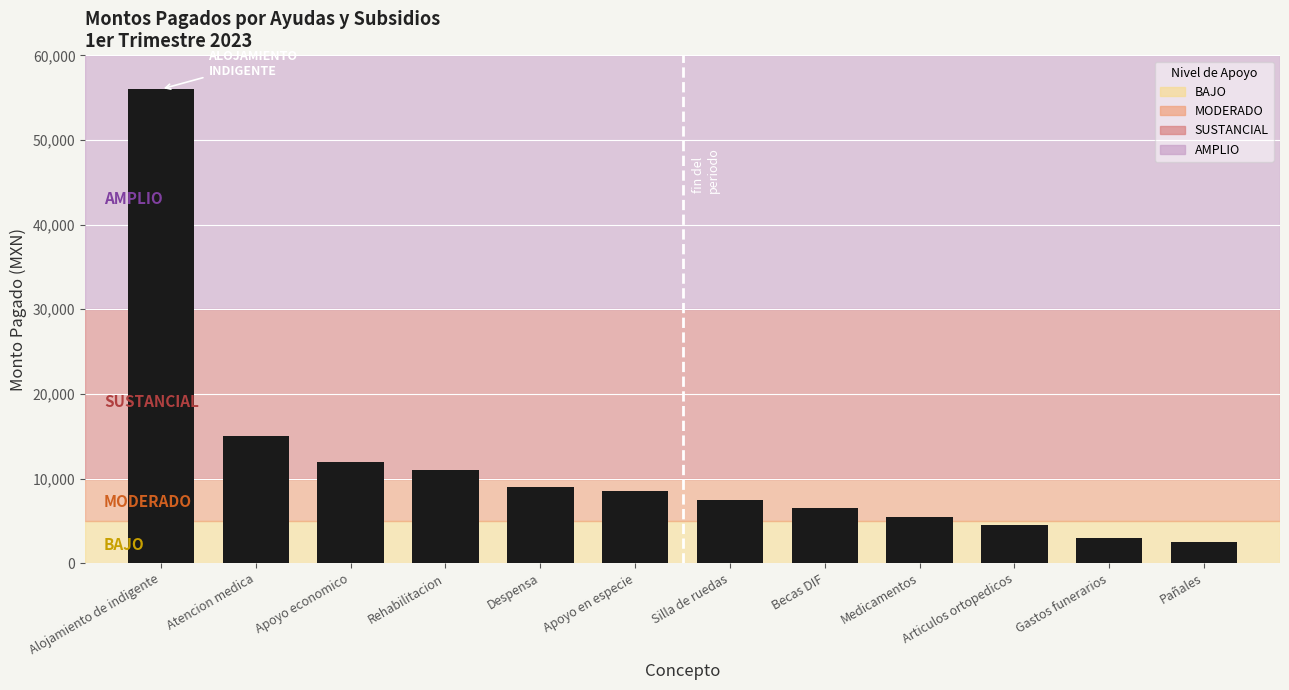

How many data points does each series have?

12